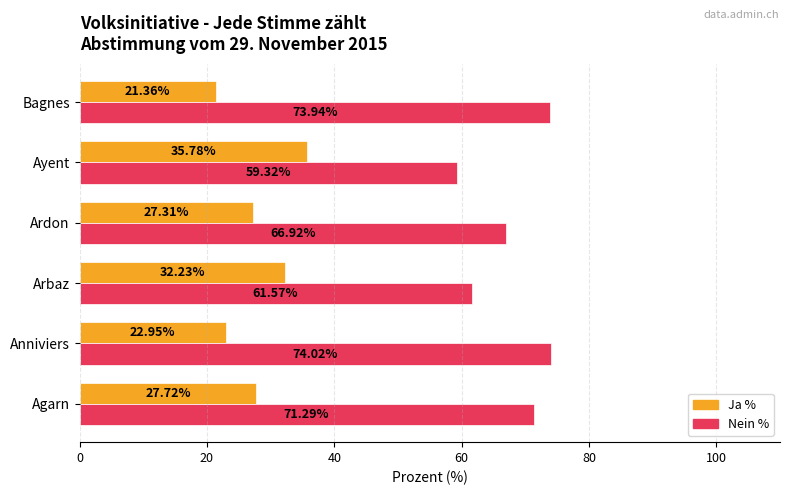

What is the highest value of the Nein % series?

74.0